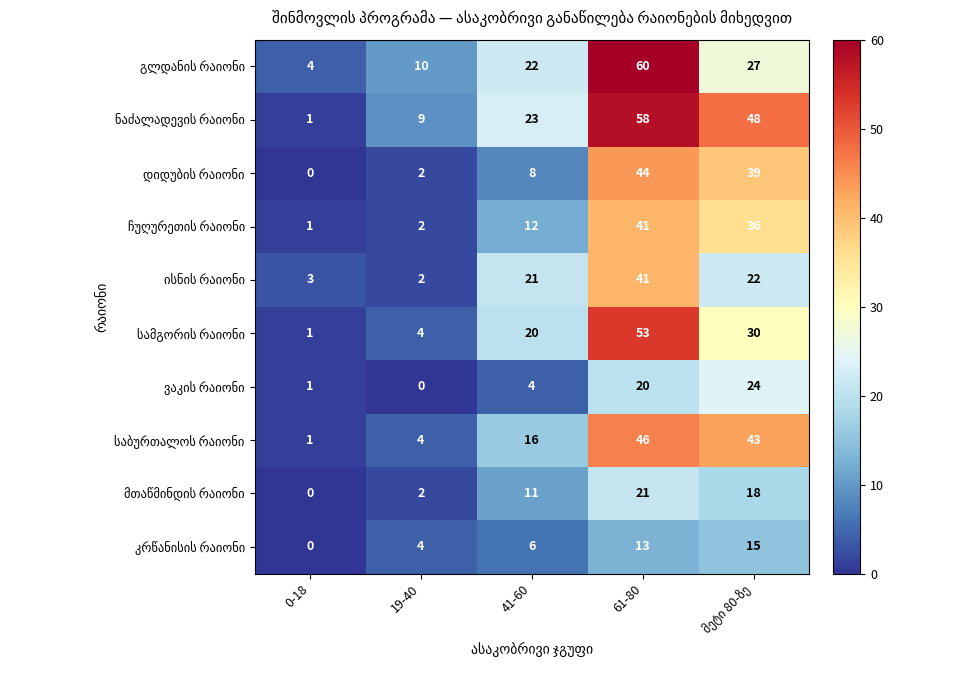

Which label corresponds to the largest value in the chart?

61-80